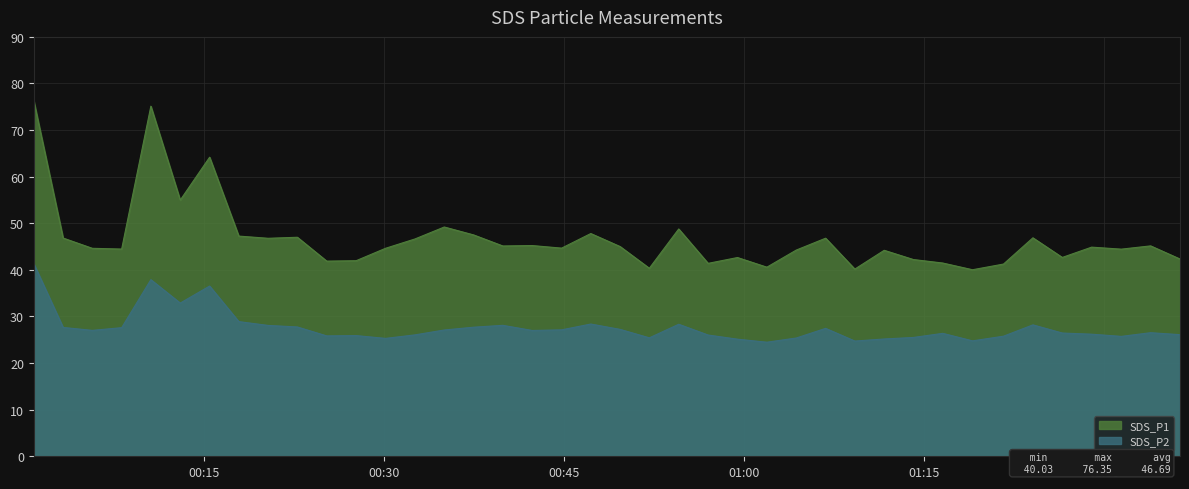

What are all the series names shown in the legend?

SDS_P1, SDS_P2